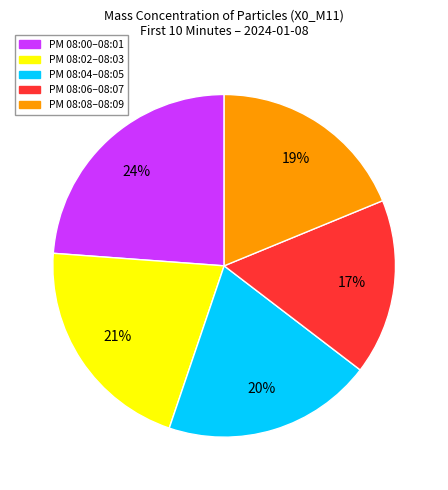

To the nearest percent, what is the average slice percentage?

20%